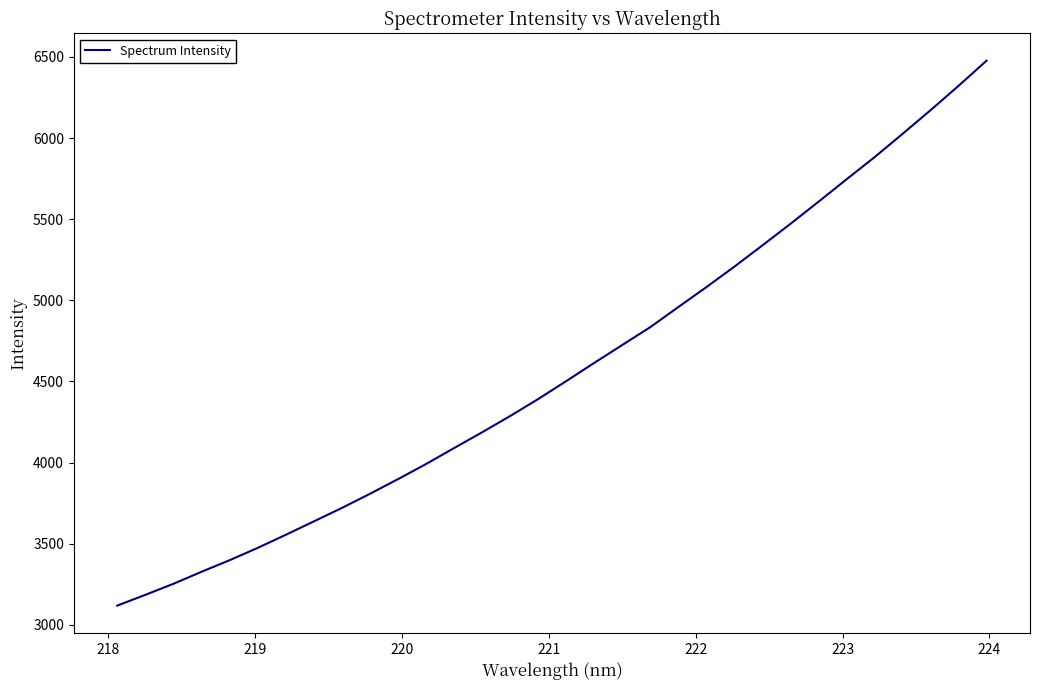

What is the difference between the maximum and minimum values?

3357.4